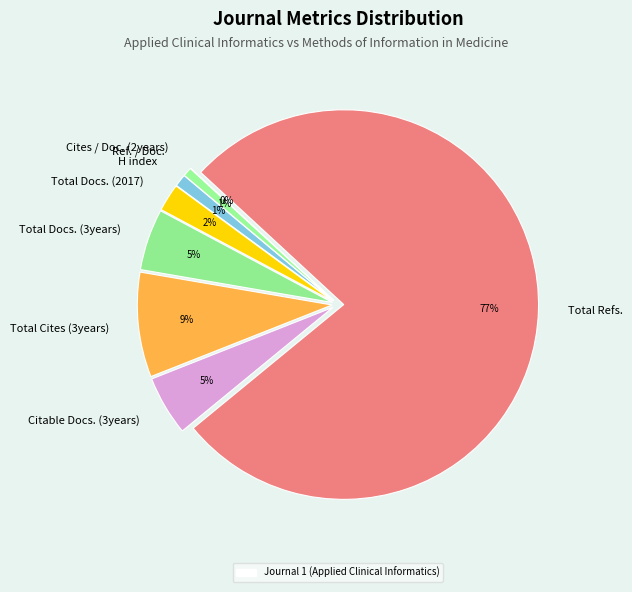

Is there a majority slice in this chart?

Yes